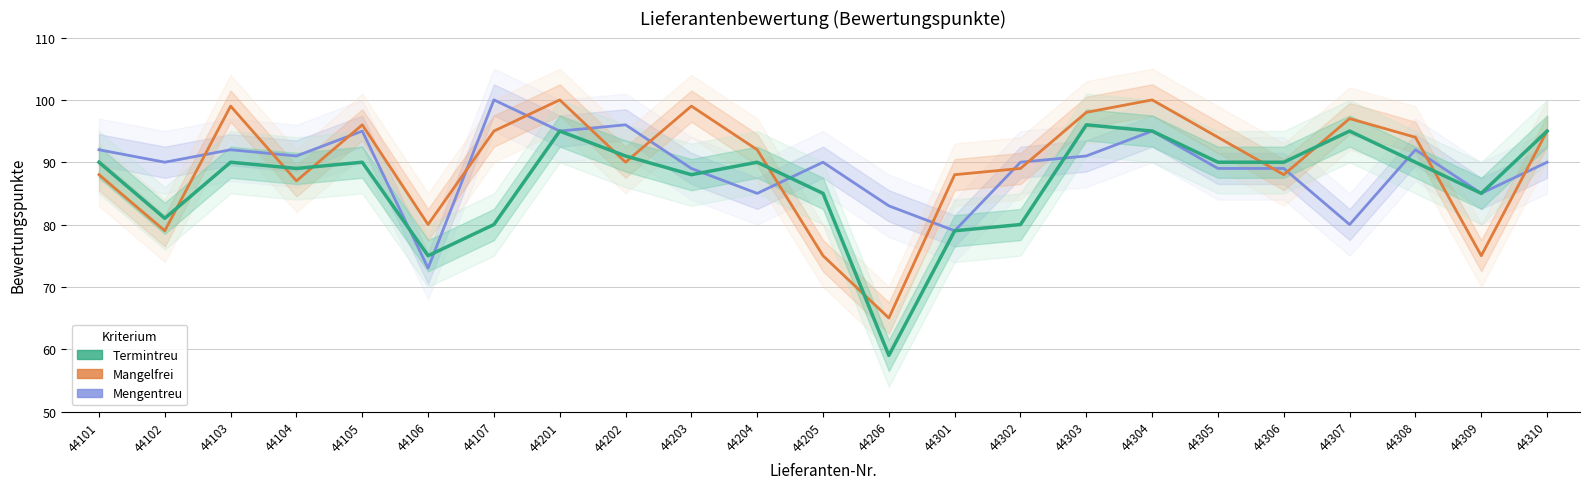

At which category does Mengentreu reach its first local peak?

44103